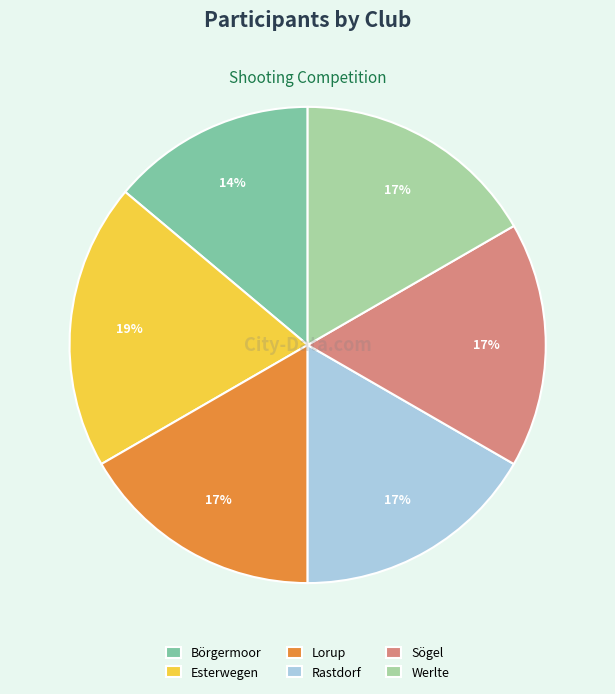

To the nearest percent, what is the combined percentage of Börgermoor and Lorup?

31%